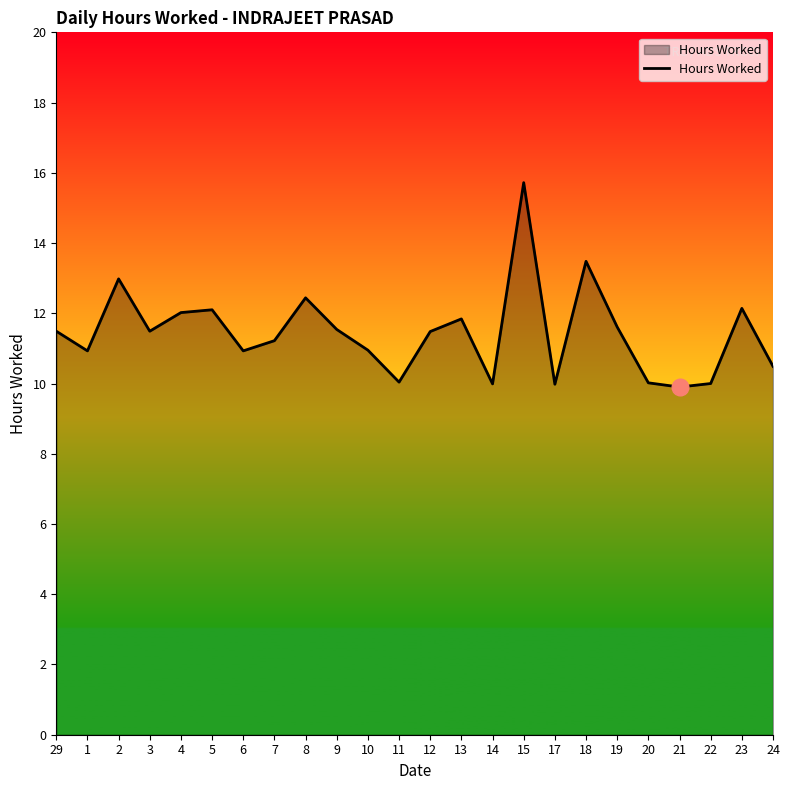

What is the change in value from 29 to 15?

+4.2